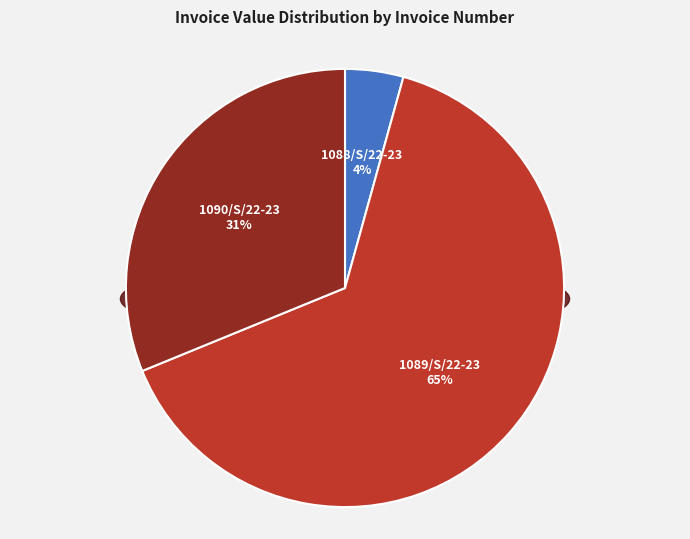

Does 1088/S/22-23 represent more than half of the total?

No